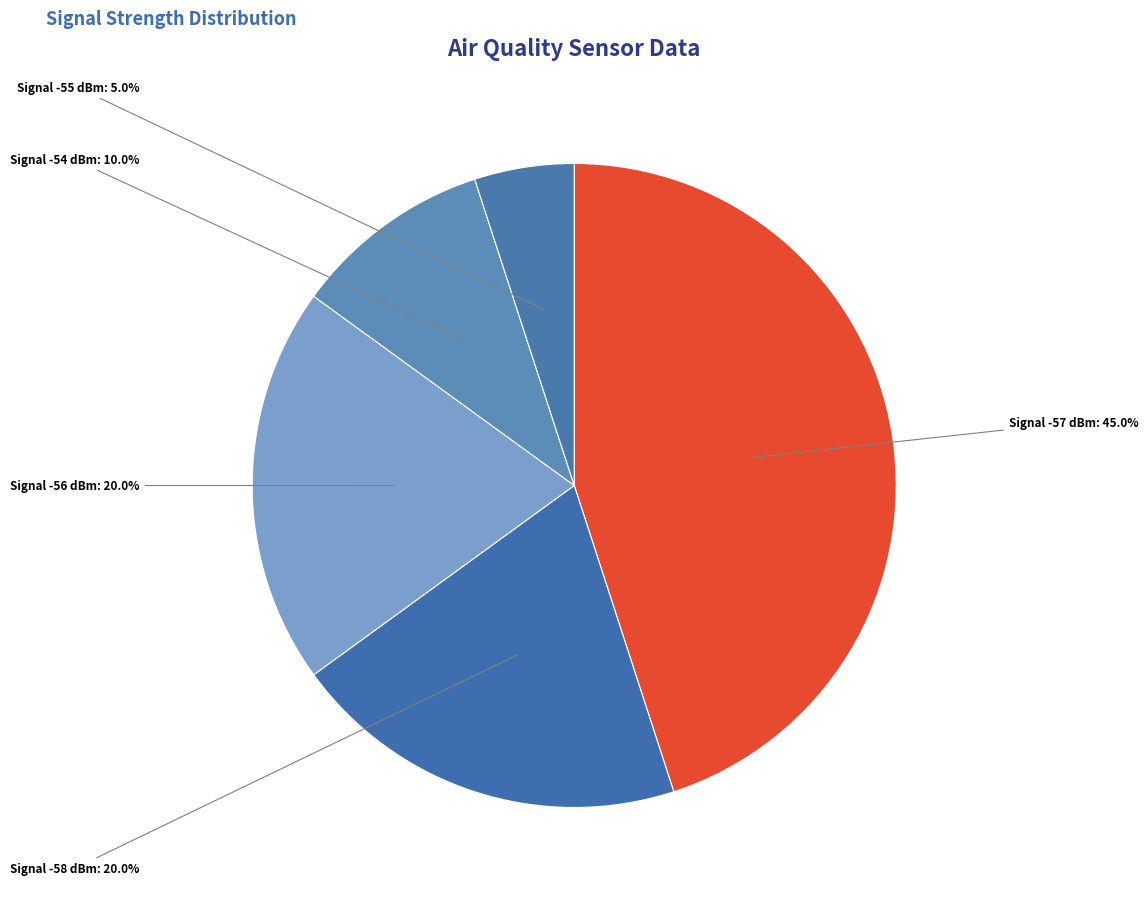

Does any single category account for the majority?

No